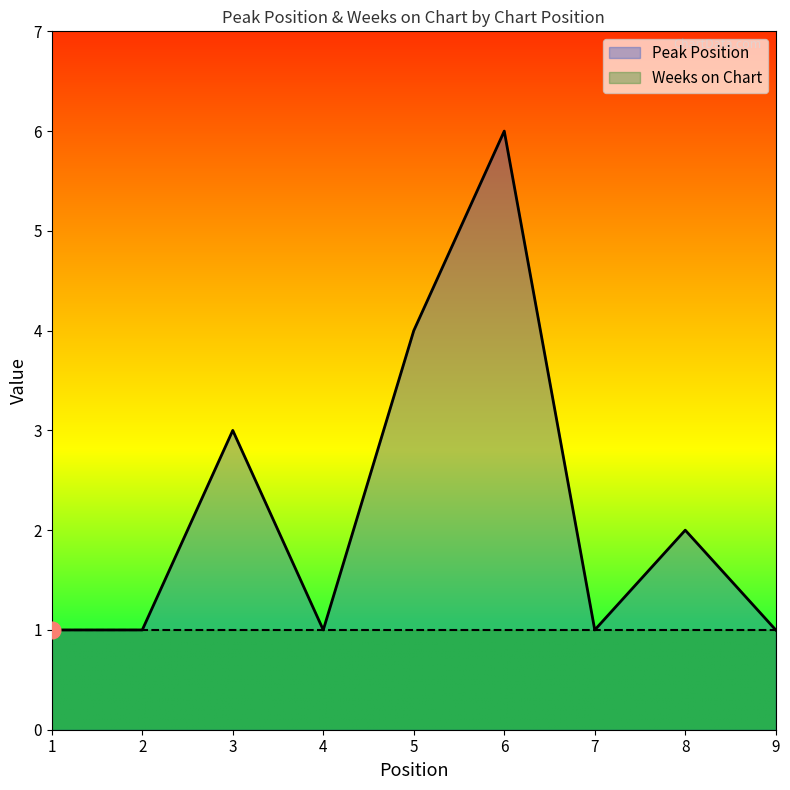

Where is the data nearest to the value 3?

3